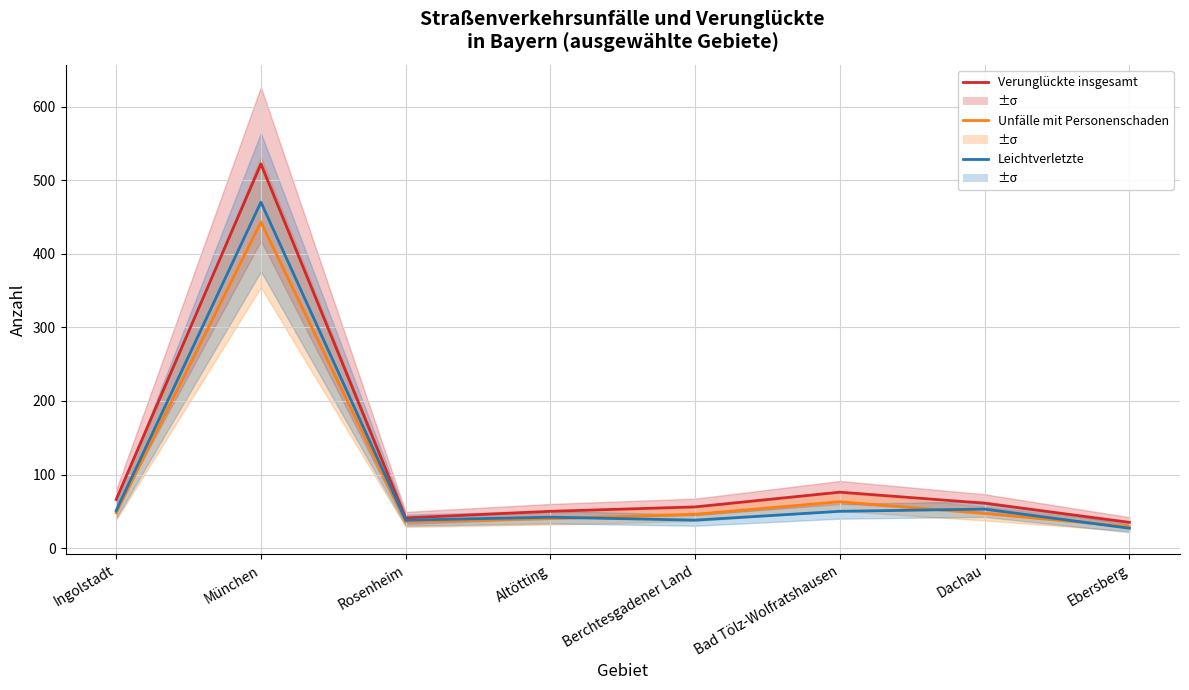

Is it true that Verunglückte insgesamt equals 26 at Dachau?

False